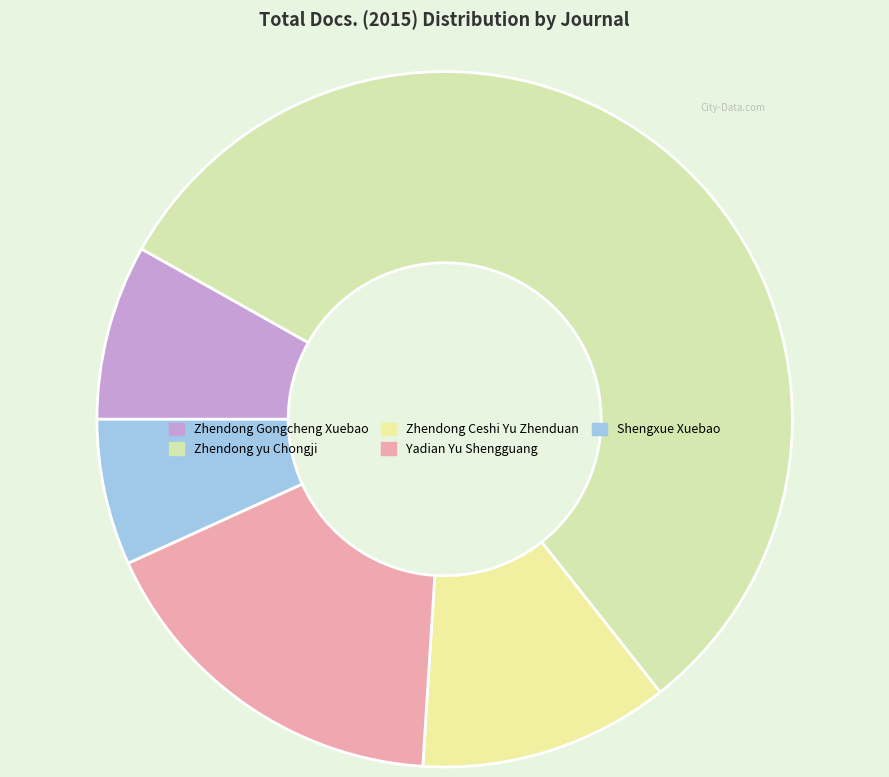

What is the largest slice in the pie chart?

Zhendong yu Chongji